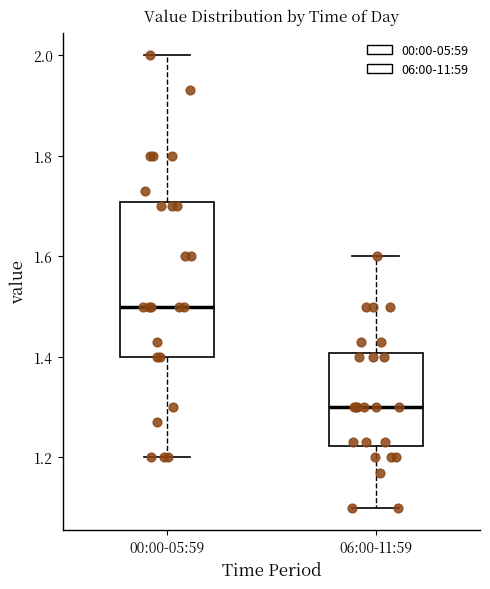

Where does the lower whisker of the box for 00:00-05:59 end on the y-axis? The values are not printed on the chart, so give them approximately, as read against the axis.

1.20